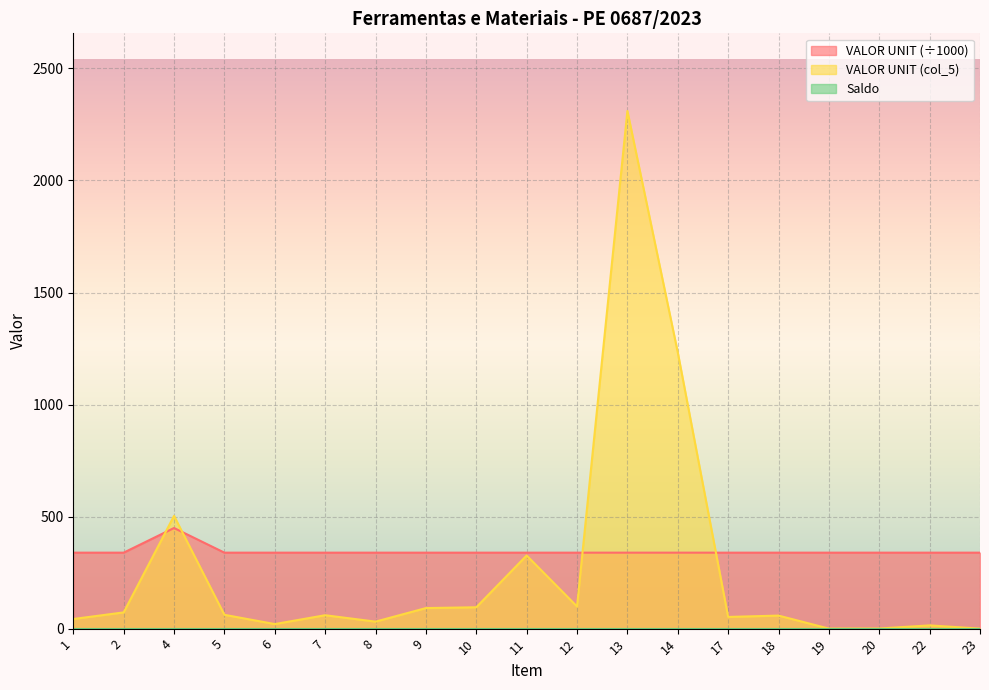

How many intersections are there between VALOR UNIT and VALOR UNIT (col_5)?

4